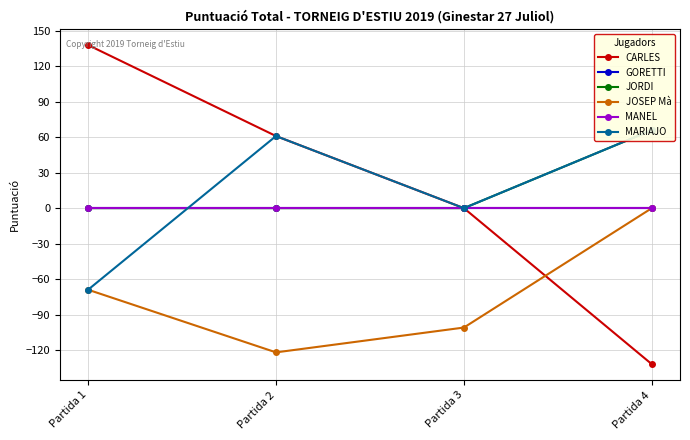

The CARLES series shows -201 at Partida 4. True or false?

False